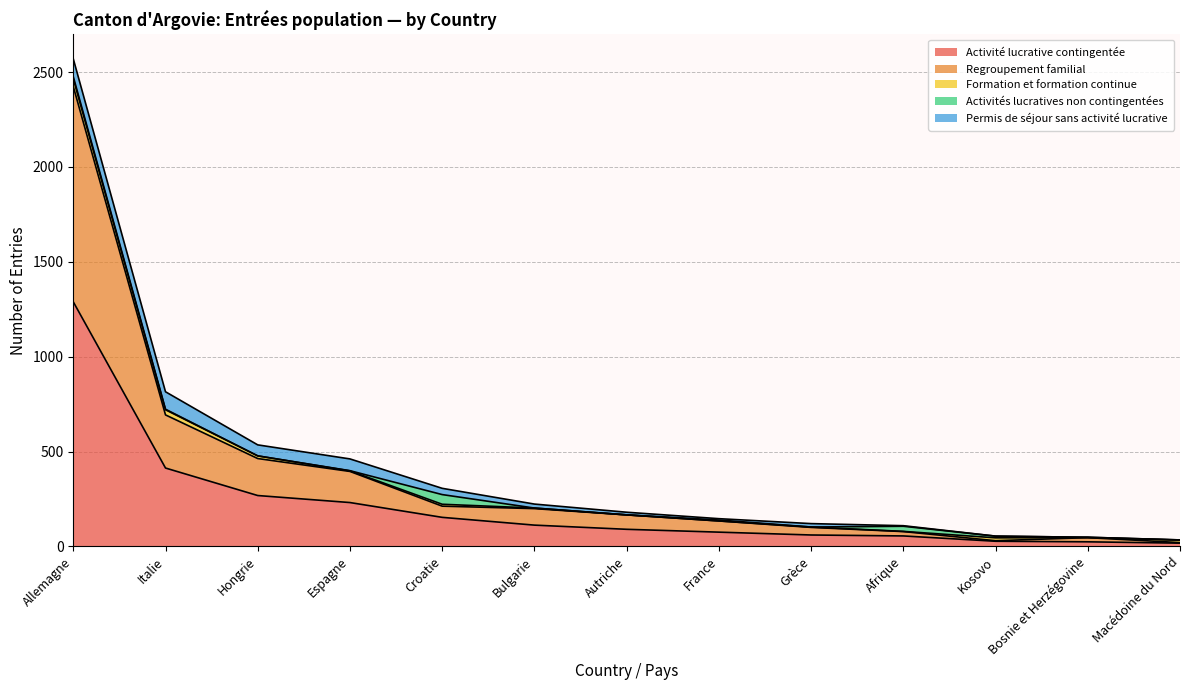

Which has a higher value, Italie or Afrique?

Italie